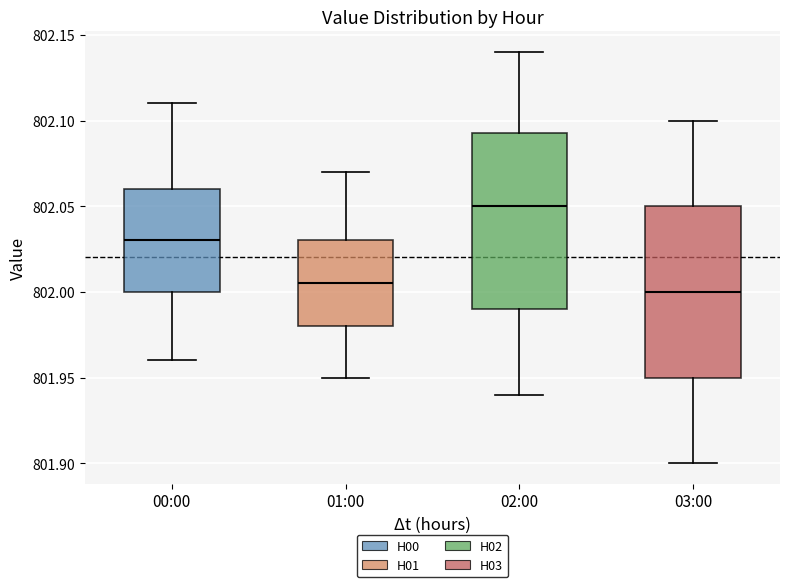

Where does the upper whisker of the box for 00:00 end on the y-axis? The values are not printed on the chart, so give them approximately, as read against the axis.

802.110